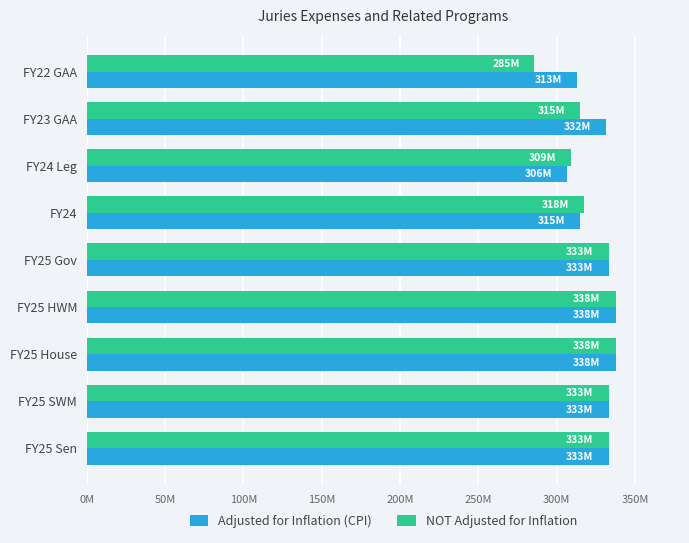

What are all the series names shown in the legend?

Adjusted for Inflation (CPI), NOT Adjusted for Inflation